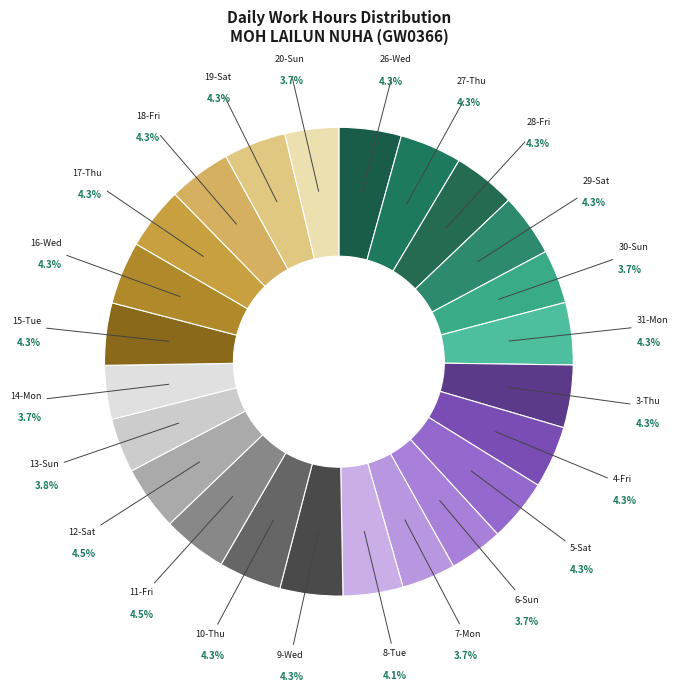

Does any single category account for the majority?

No